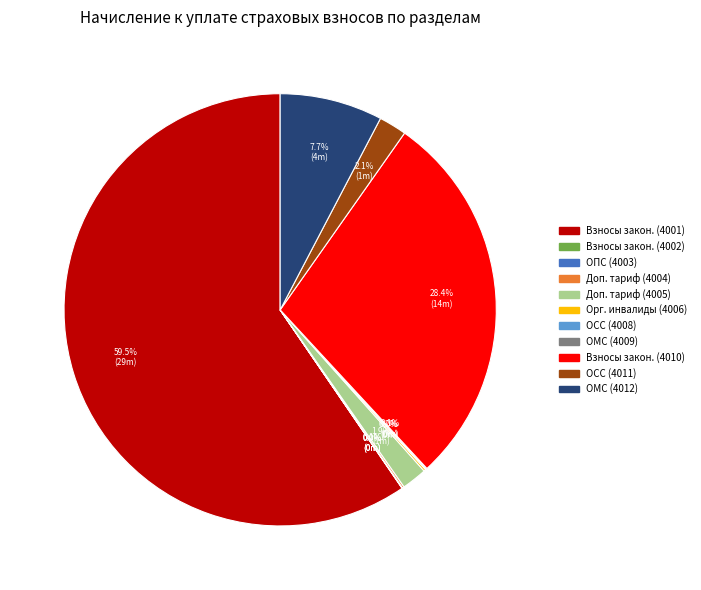

Does any single category account for the majority?

Yes